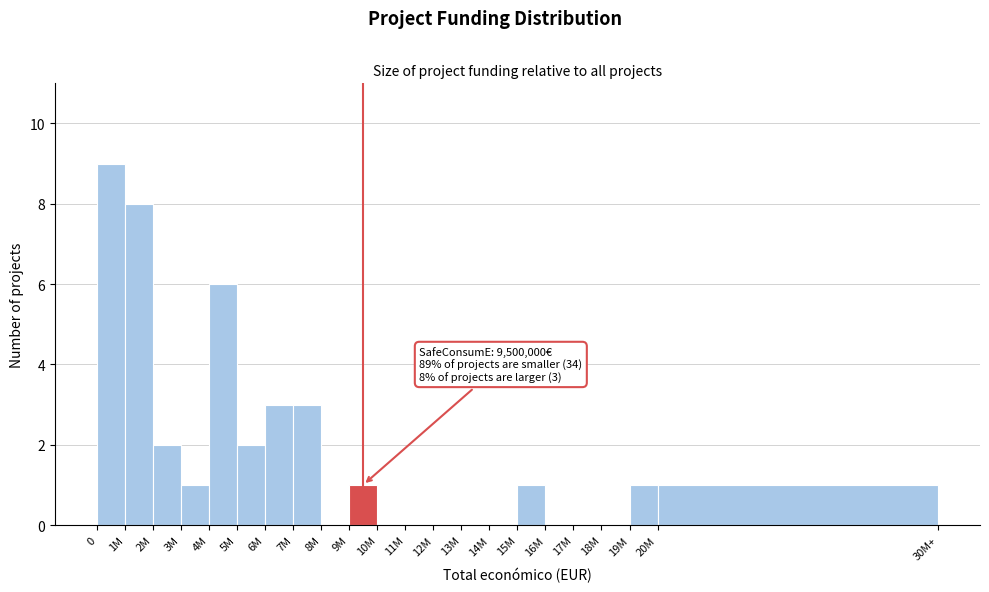

Reading left to right, what are all the values shown in this chart?

0=9	1M=8	2M=2	3M=1	4M=6	5M=2	6M=3	7M=3	8M=0	9M=1	10M=0	11M=0	12M=0	13M=0	14M=0	15M=1	16M=0	17M=0	18M=0	19M=1	20M=1